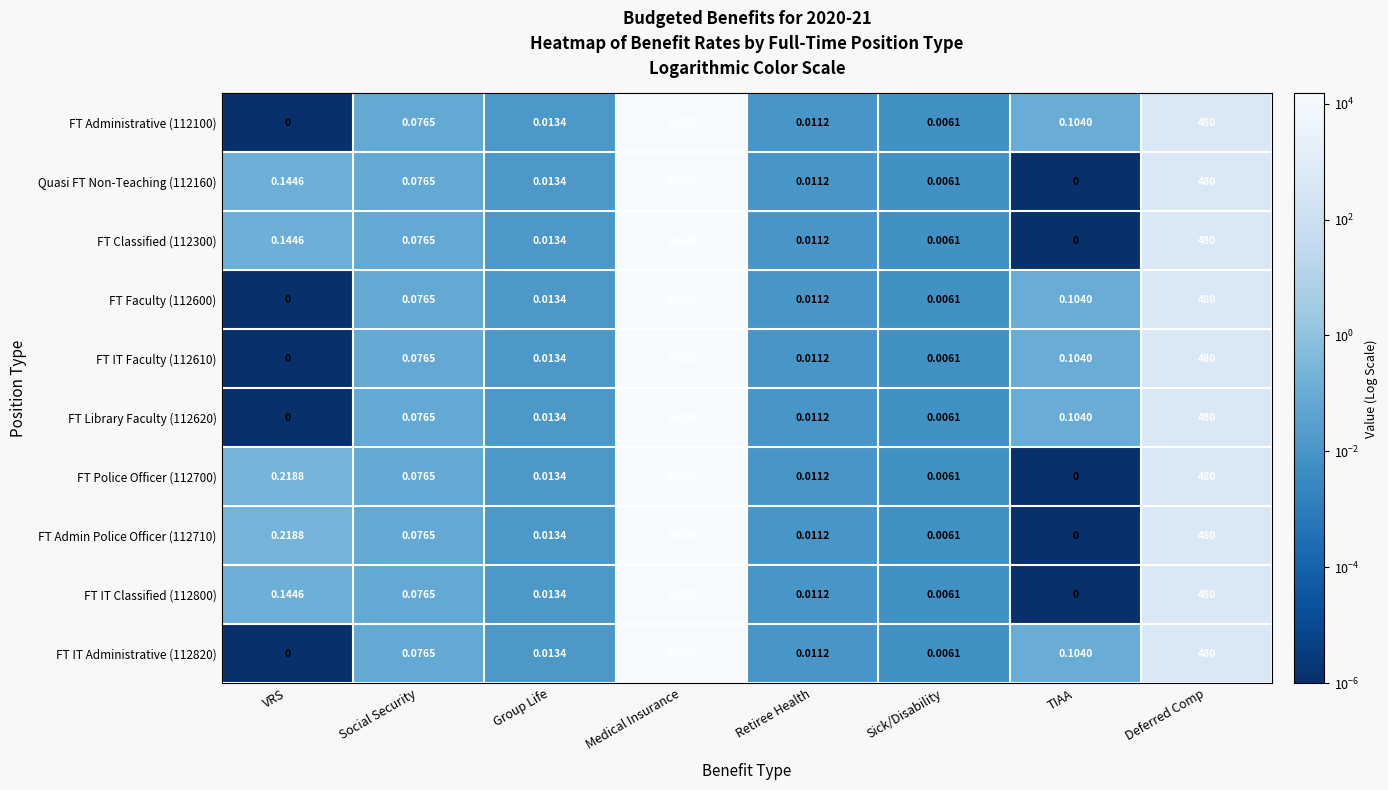

Count the number of data series in this chart.

10